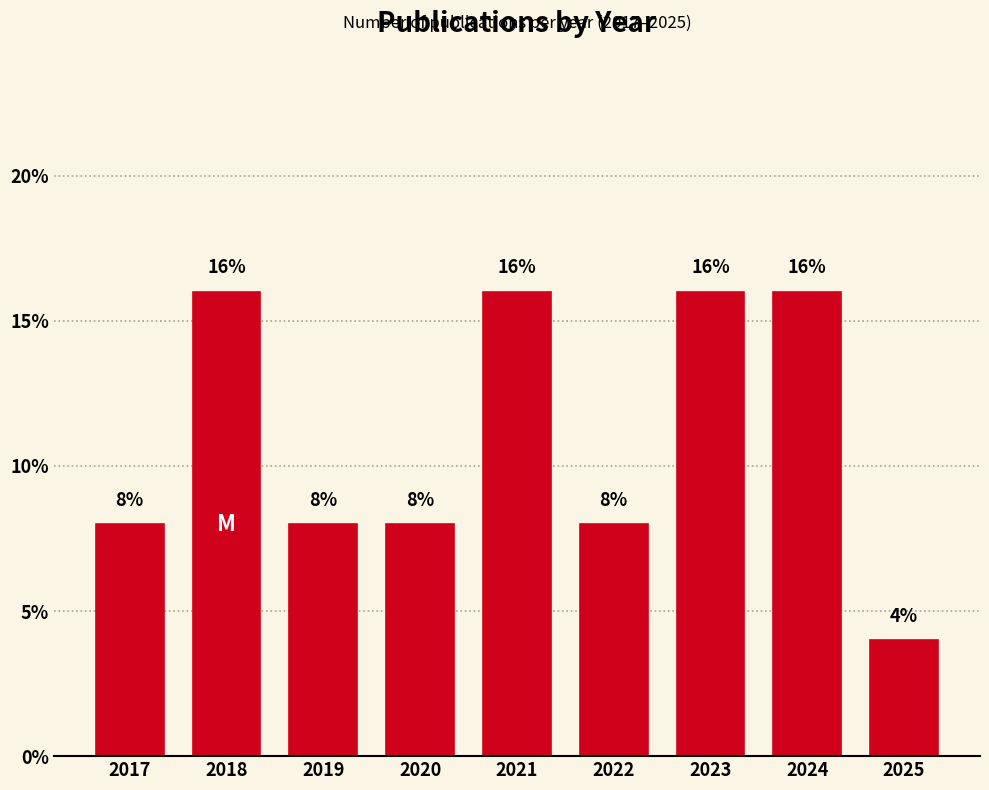

Reading left to right, list all the values displayed in this chart.

8	16	8	8	16	8	16	16	4